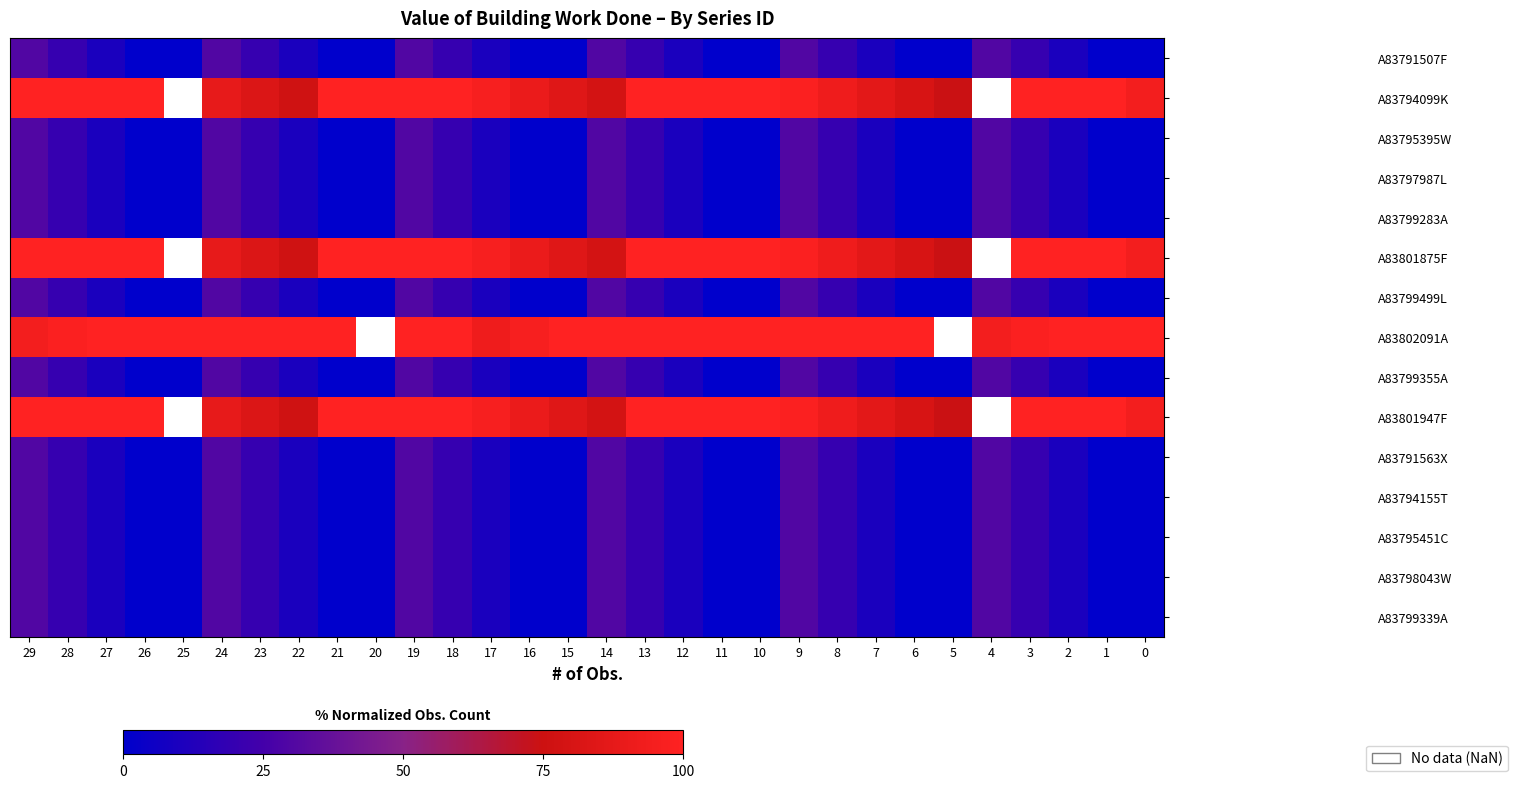

Is it true that A83794099K equals 179.9 at 21?

False